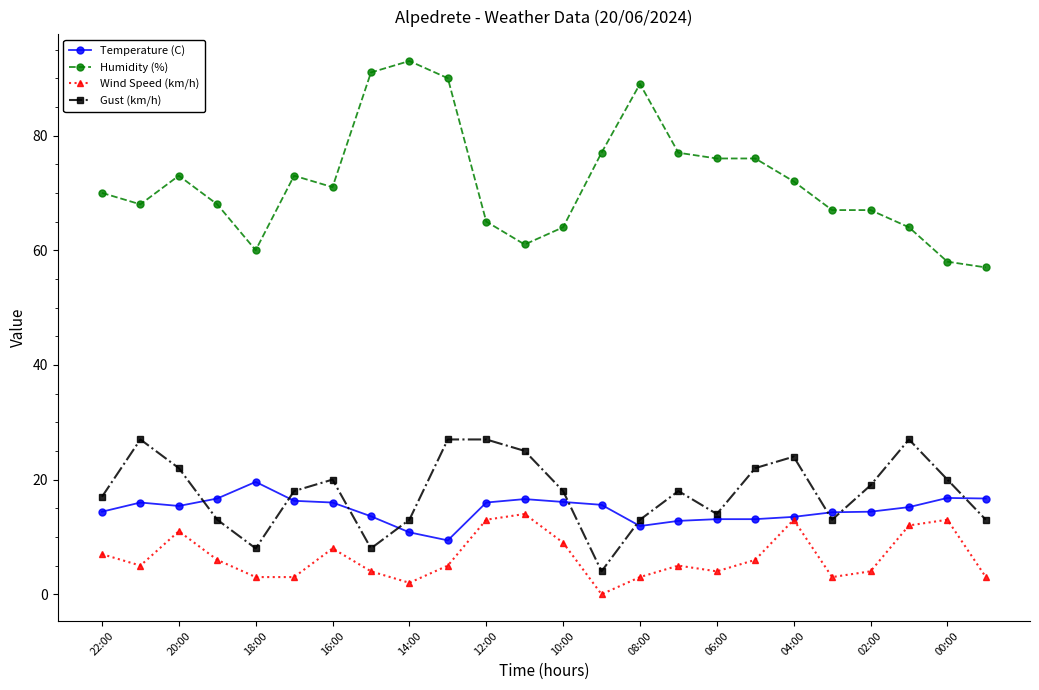

What is the value of the Humidity (%) point at the 5th from the left?

60.0